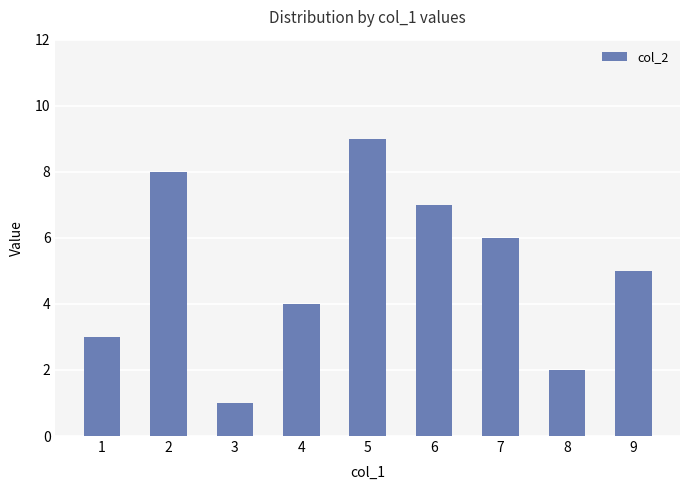

What is the change in value from 4 to 7?

+2